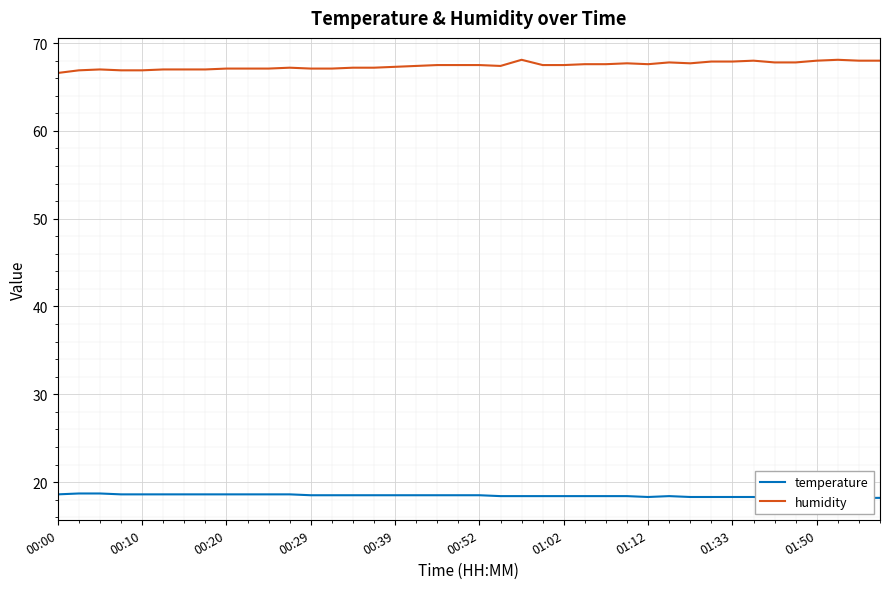

Does the chart display data point markers on the line(s)?

No